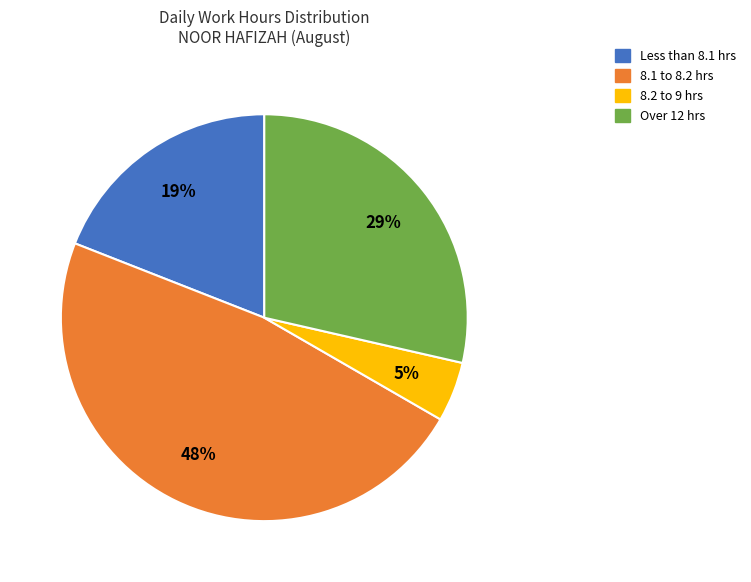

Is there a majority slice in this chart?

No